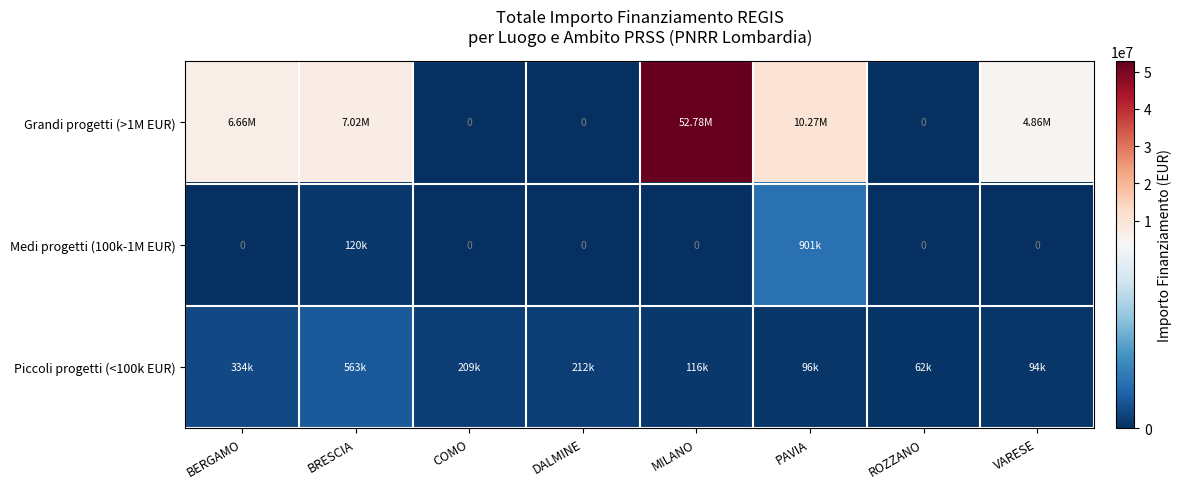

What is the approximate value of Piccoli progetti (<100k EUR) at COMO?

208762.7